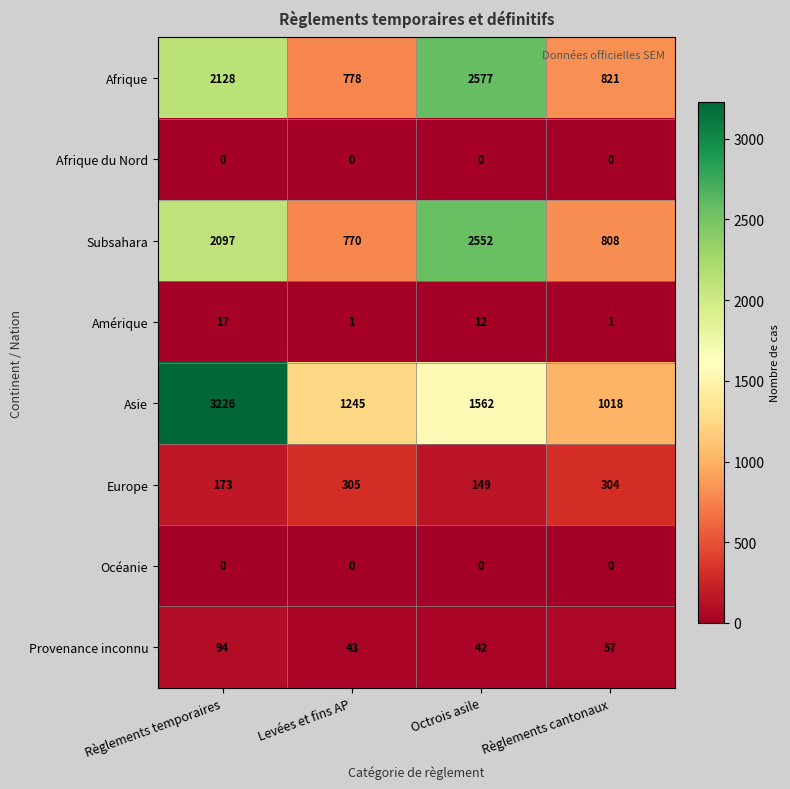

At which label does Amérique first exceed 12?

Règlements temporaires